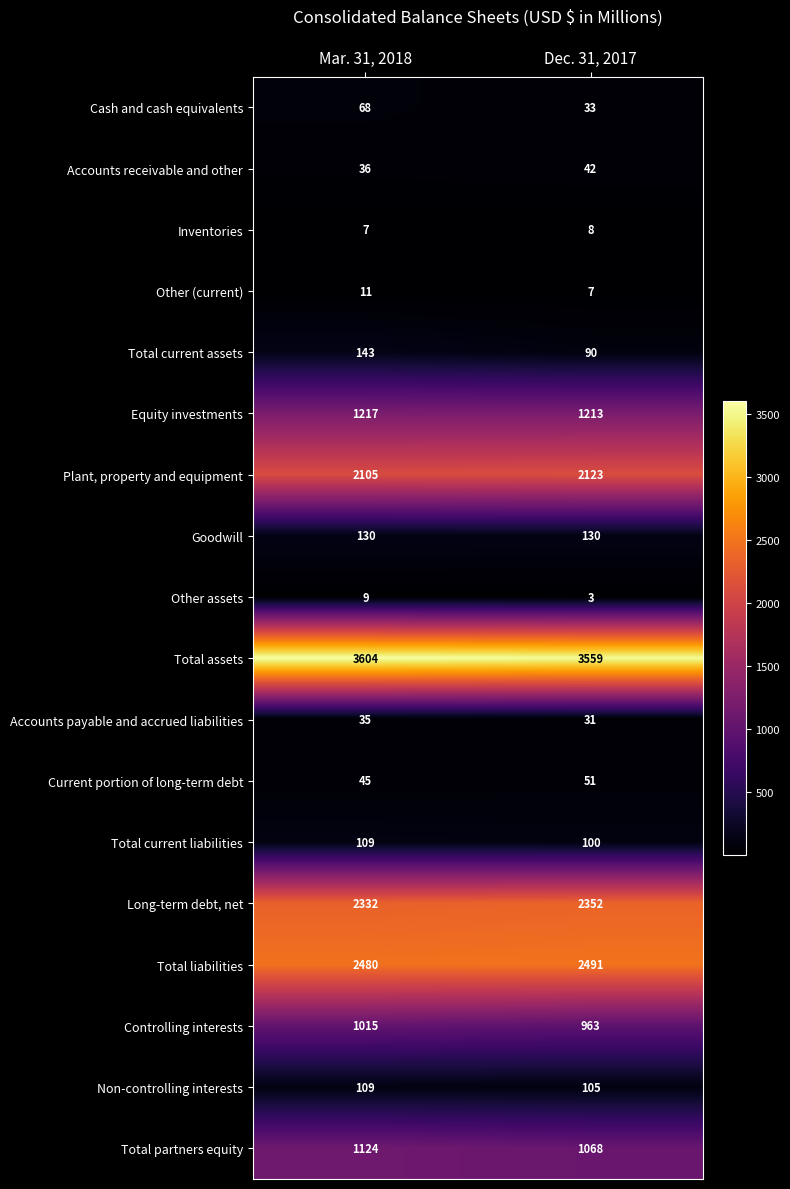

What is the maximum value shown in the chart?

3604